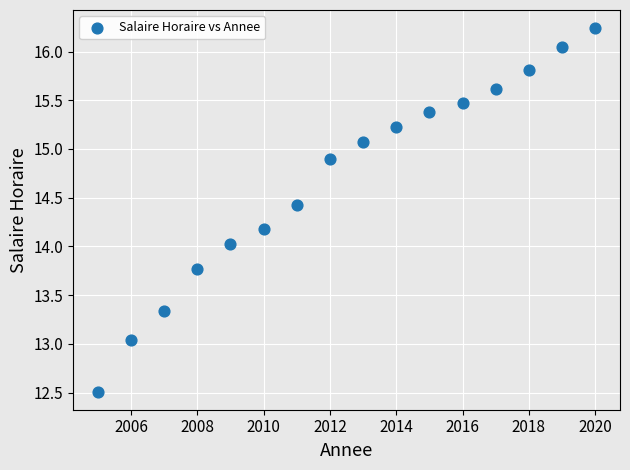

What is the range of Y values (max minus min)?

3.7